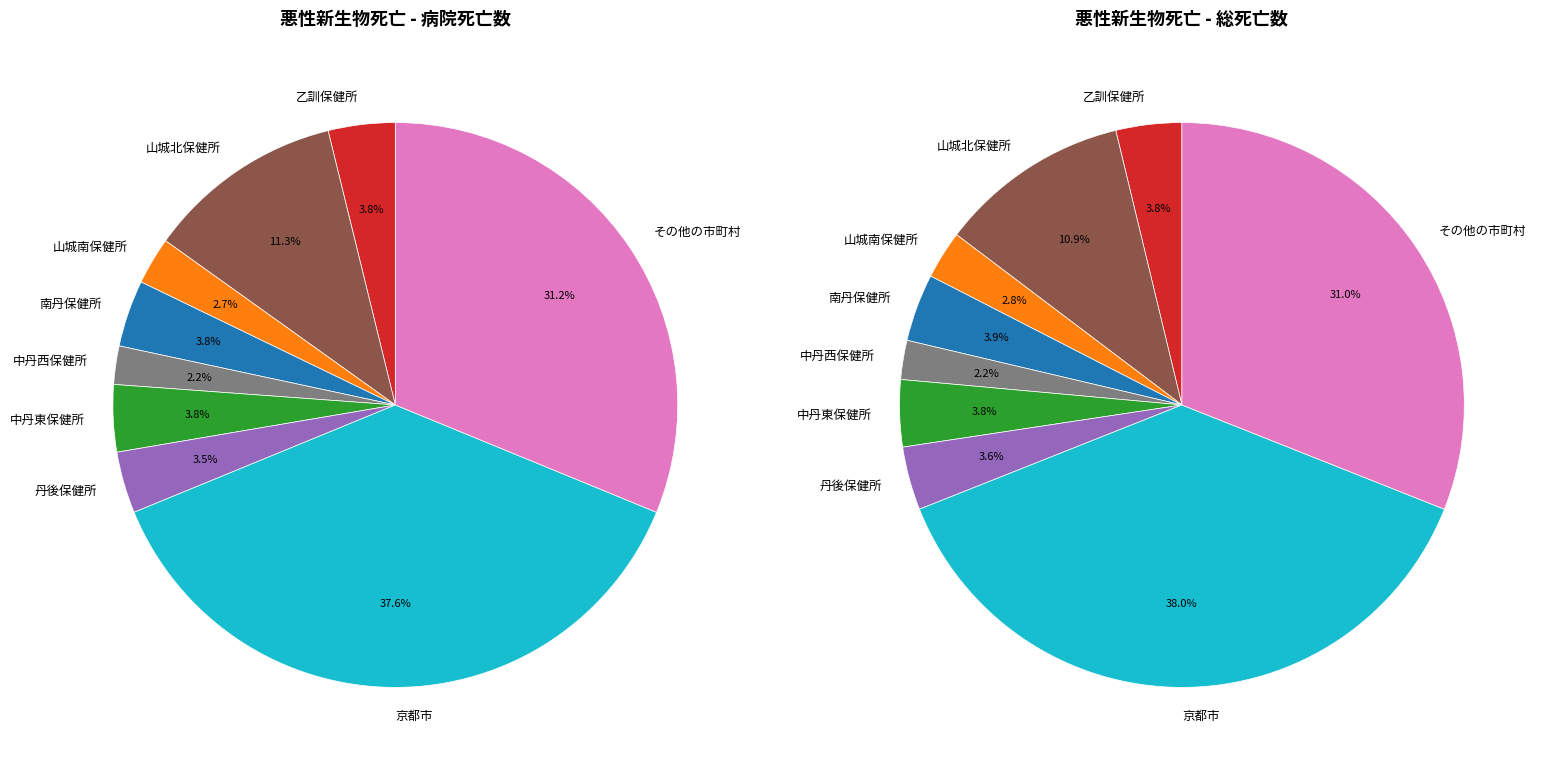

The 丹後保健所 slice represents 1% of the pie. True or false?

False